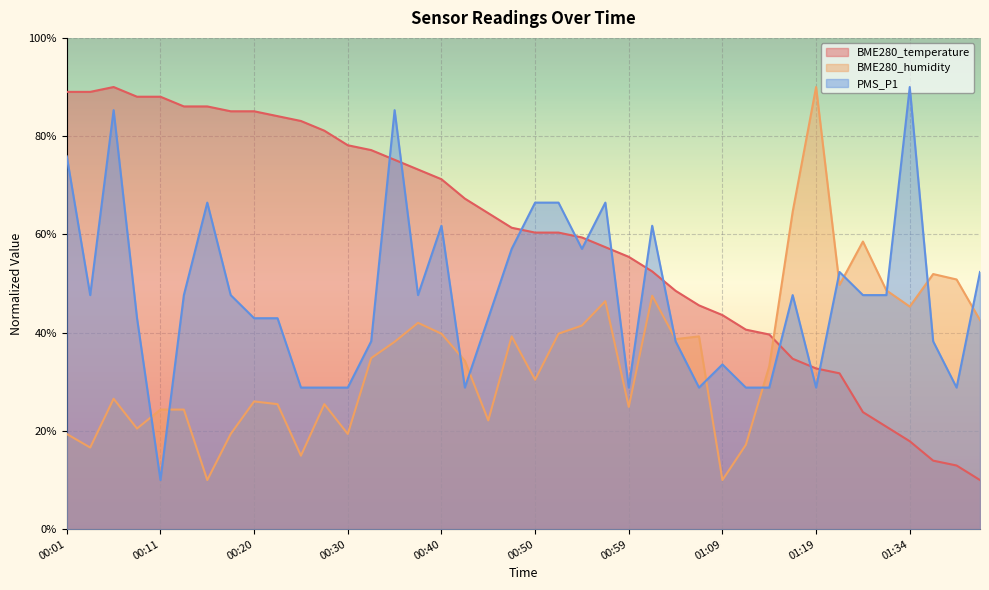

What is the highest value of the BME280_temperature series?

90.0